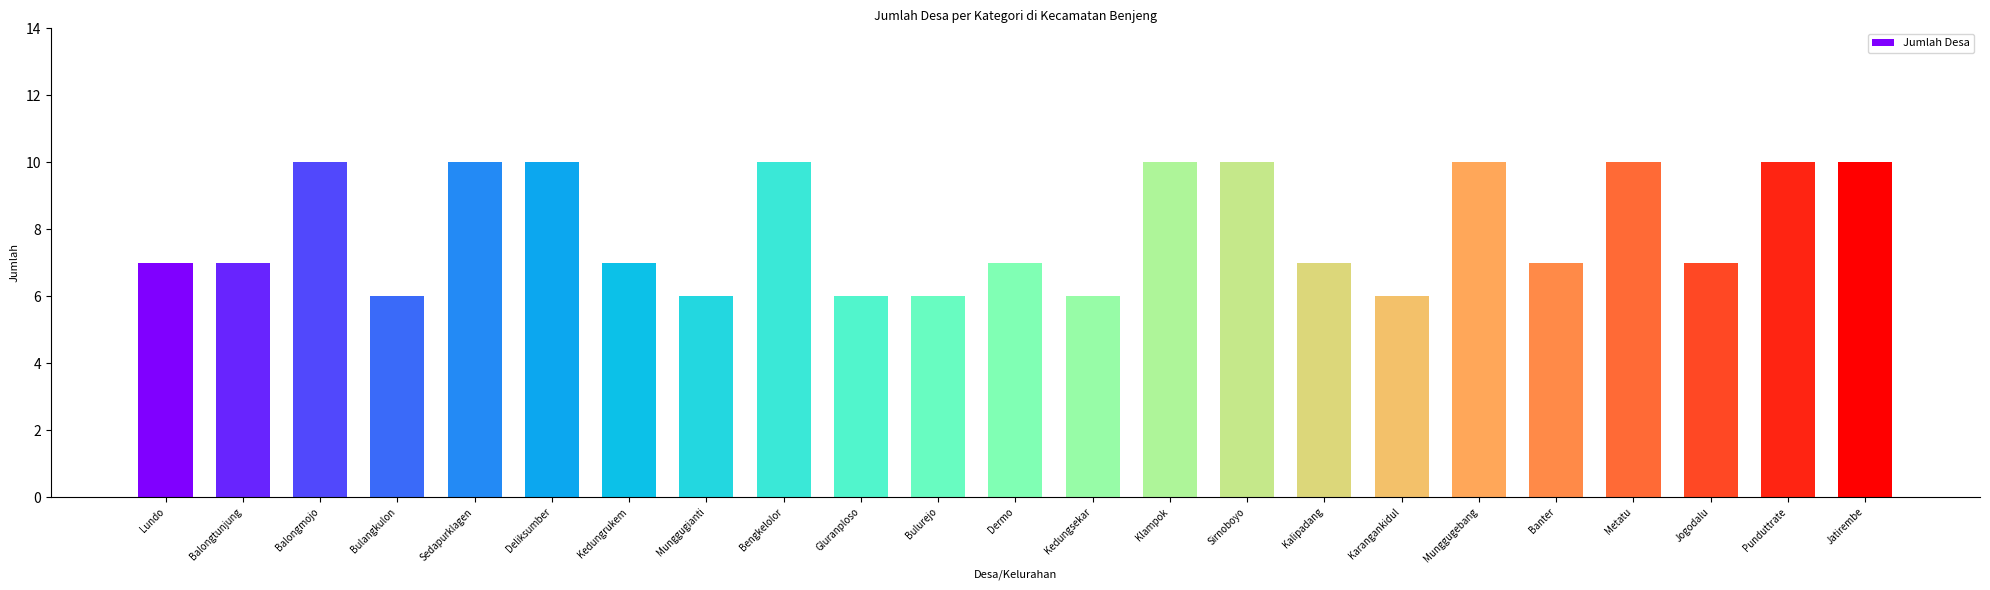

What is the approximate value at Bulangkulon?

6